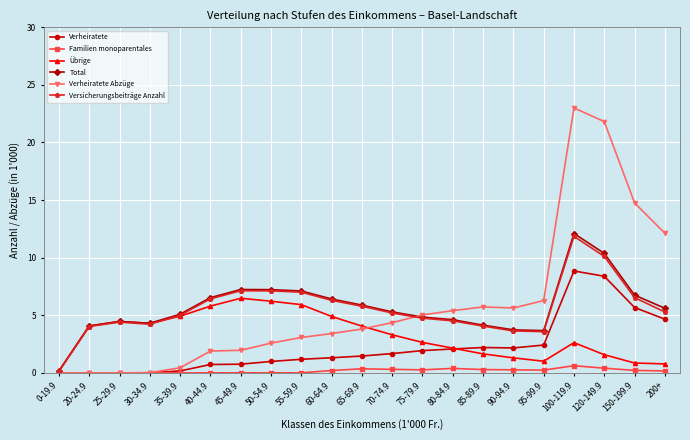

At which category is the sum across all series the highest?

100-119.9